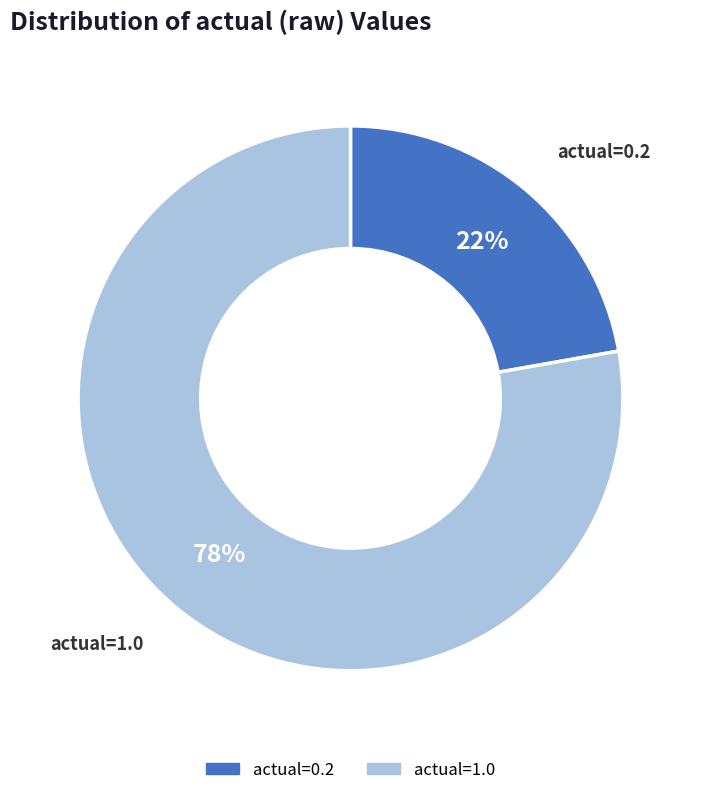

Is it true that actual=0.2 is 35% of the pie?

False